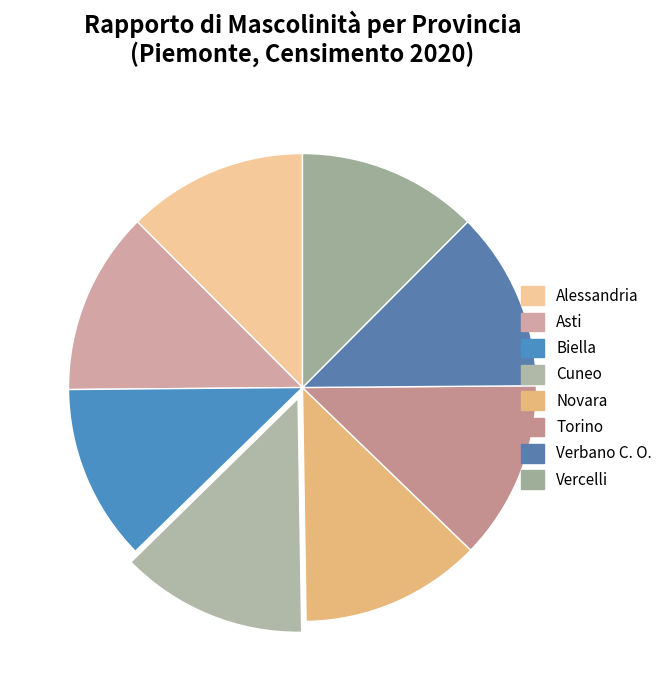

How many slices are in this pie chart?

8